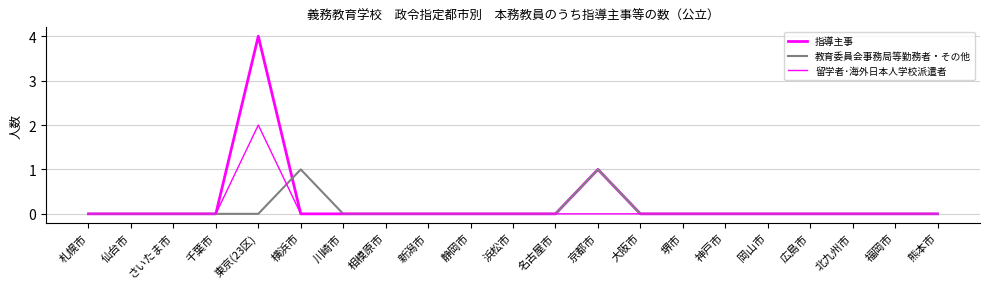

Which series has the largest total across all categories?

指導主事